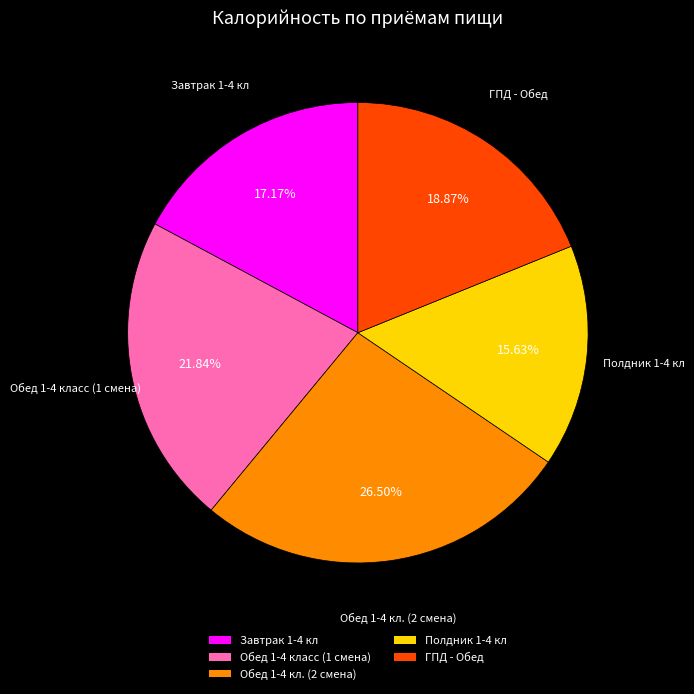

What is the largest slice in the pie chart?

Обед 1-4 кл. (2 смена)